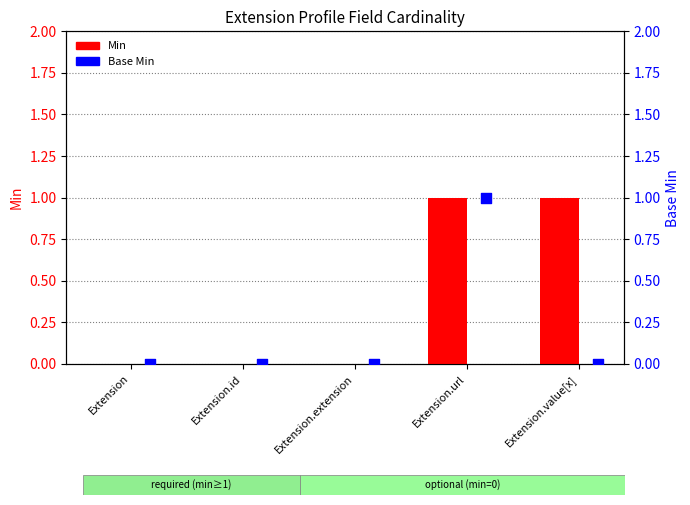

Which series has the largest Y range (max minus min)?

Min